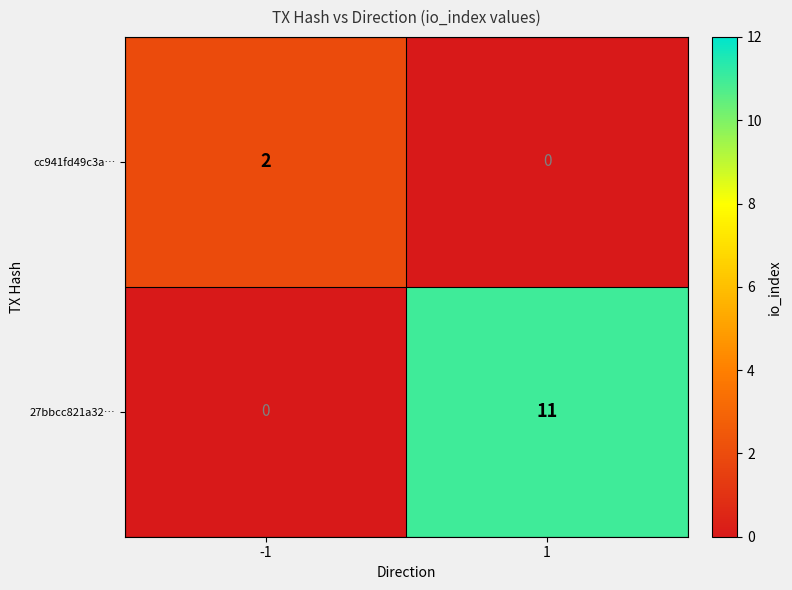

What is the average value of the 27bbcc821a32… series?

6